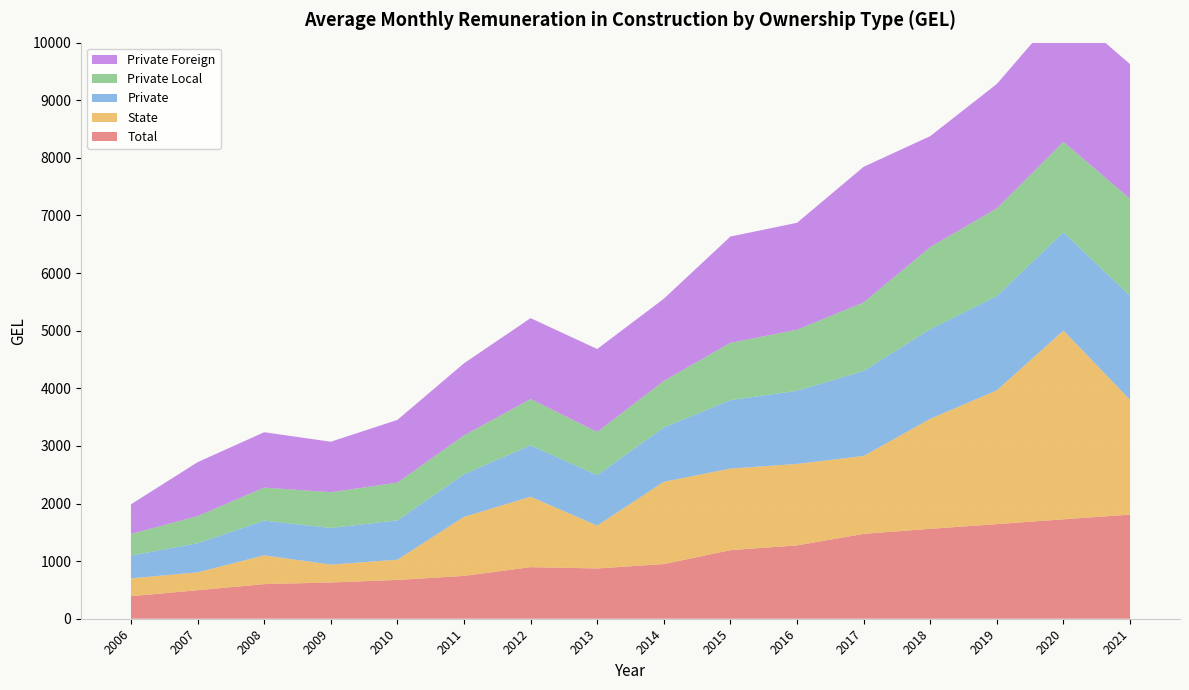

Reading right to left, list all the values displayed in this chart.

Total: 1807.0	1726.0	1641.8	1560.5	1473.0	1272.9	1190.7	948.3	872.8	895.5	743.6	673.5	629.5	600.8	495.0	391.0
State: 1993.5	3275.5	2322.6	1910.0	1352.5	1414.7	1416.1	1428.8	744.0	1222.7	1024.5	351.1	310.9	499.6	310.2	310.2
Private: 1803.7	1707.3	1637.1	1556.4	1474.5	1270.1	1187.8	942.8	875.4	891.3	740.6	682.7	635.1	602.5	505.3	395.0
Private Local: 1685.8	1568.9	1521.3	1424.1	1190.0	1058.1	994.4	808.5	749.5	803.8	673.6	655.5	620.7	573.6	470.7	375.5
Private Foreign: 2337.7	2344.8	2159.7	1925.8	2354.0	1856.5	1845.0	1425.9	1439.9	1404.5	1251.3	1088.3	876.1	960.7	936.1	514.4